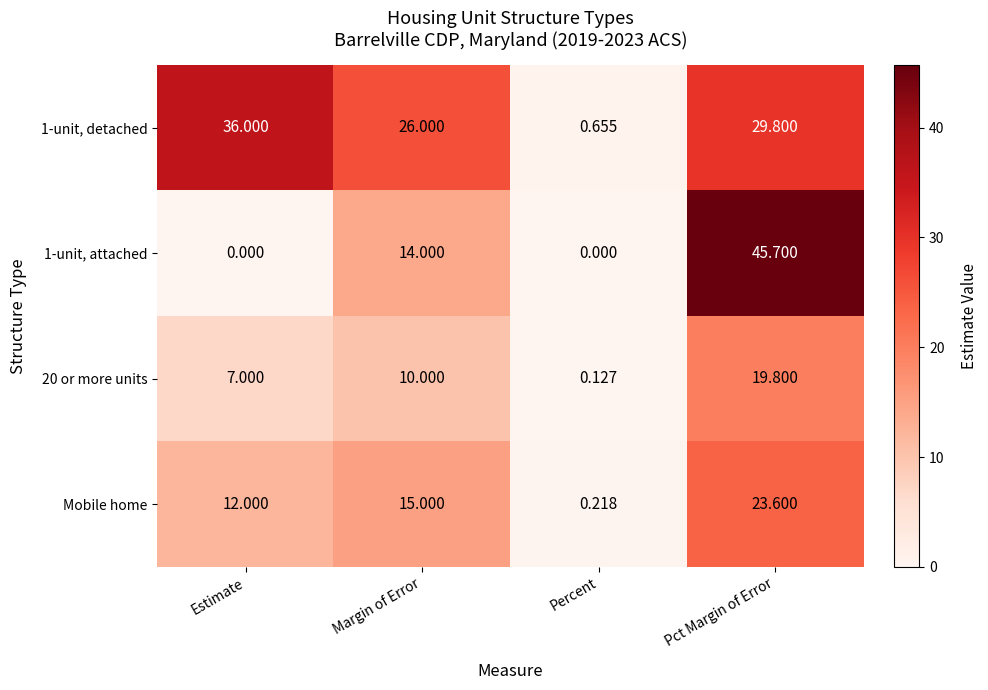

Where is 1-unit, detached nearest to the value 18?

Margin of Error